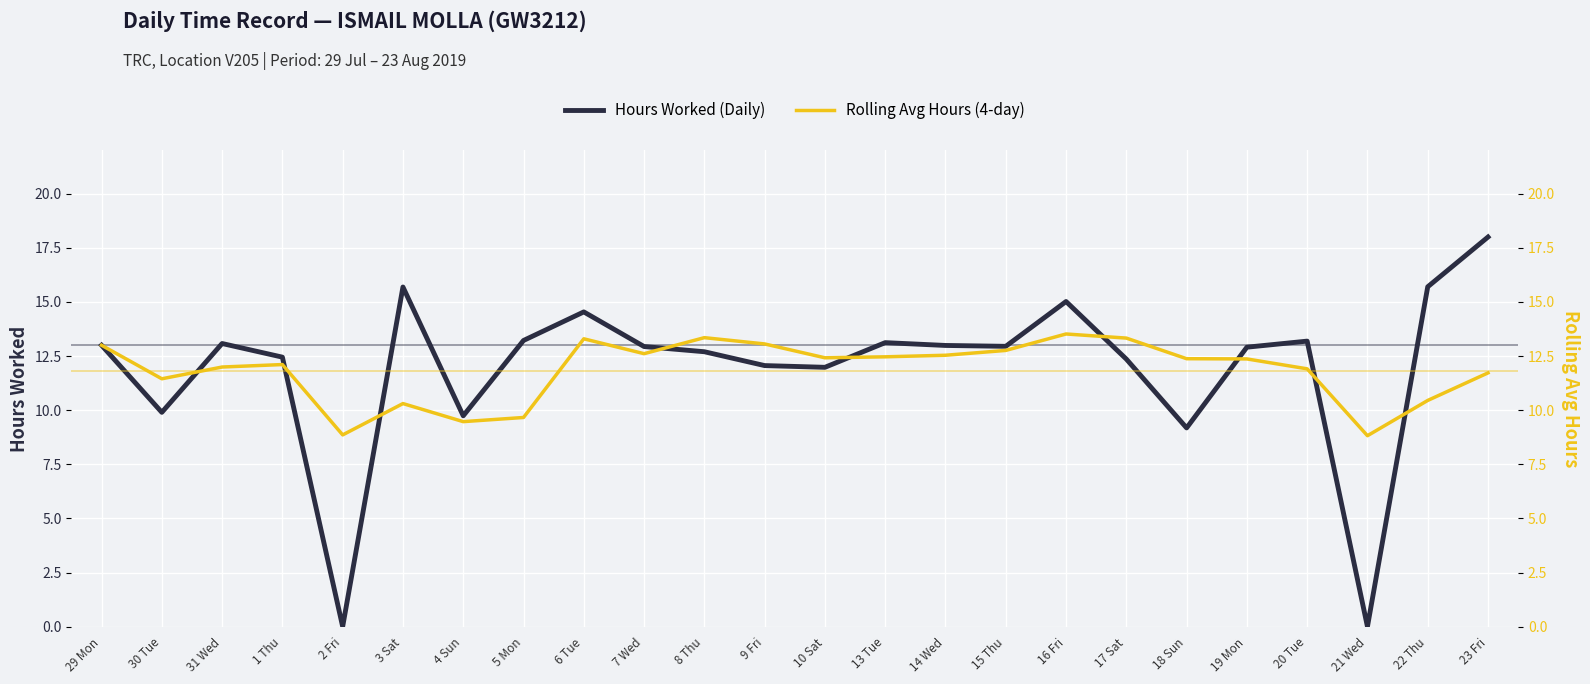

At which category does the chart reach its minimum across all series?

2 Fri